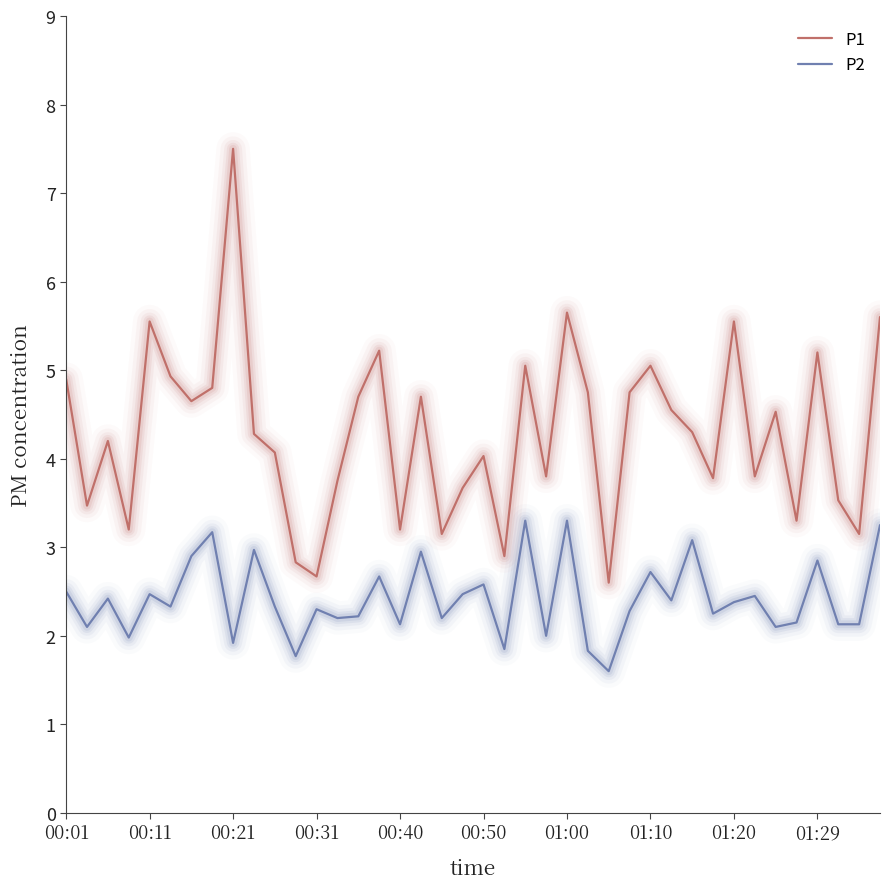

What is the difference between the maximum and minimum values in the P1 series?

4.9